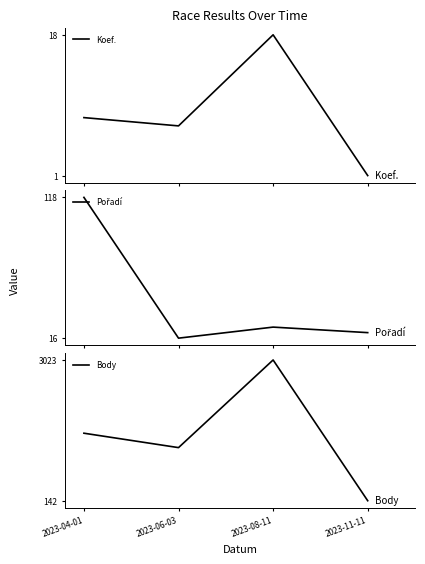

What is the label of the 2nd point from the left?

2023-06-03